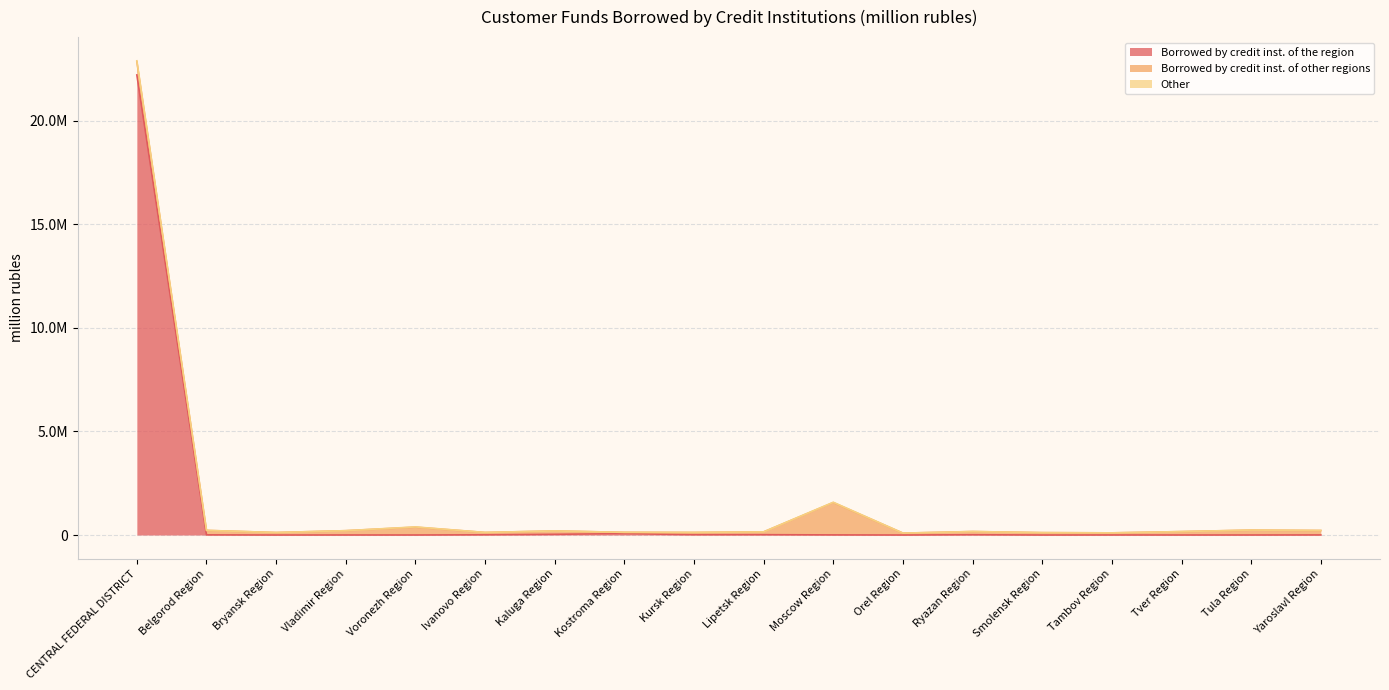

What are all the series names shown in the legend?

Borrowed by credit inst. of the region, Borrowed by credit inst. of other regions, Other